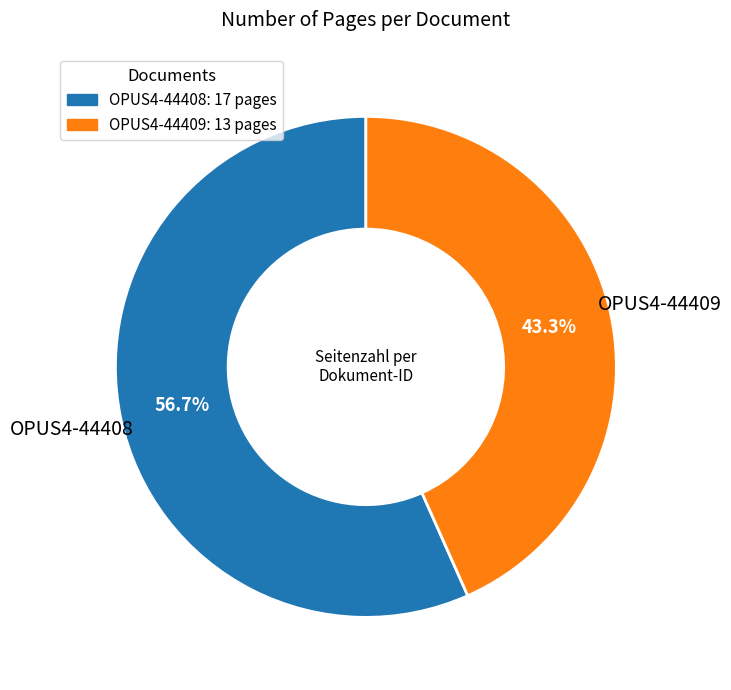

What is the ratio of the value at OPUS4-44409 to the value at OPUS4-44408?

0.8